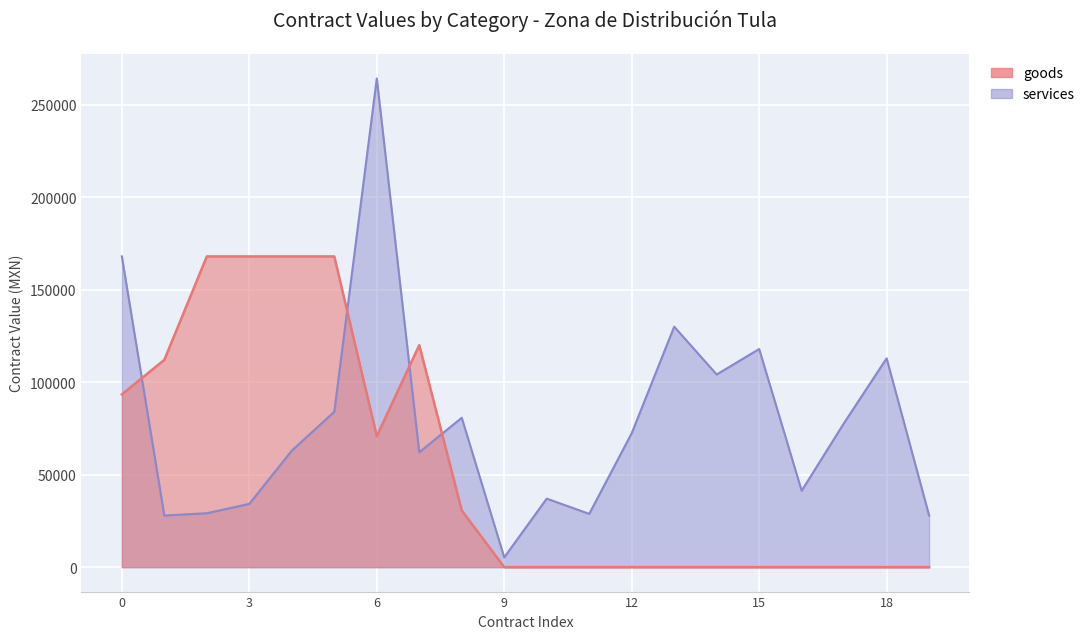

What is the label of the 16th point from the left?

15